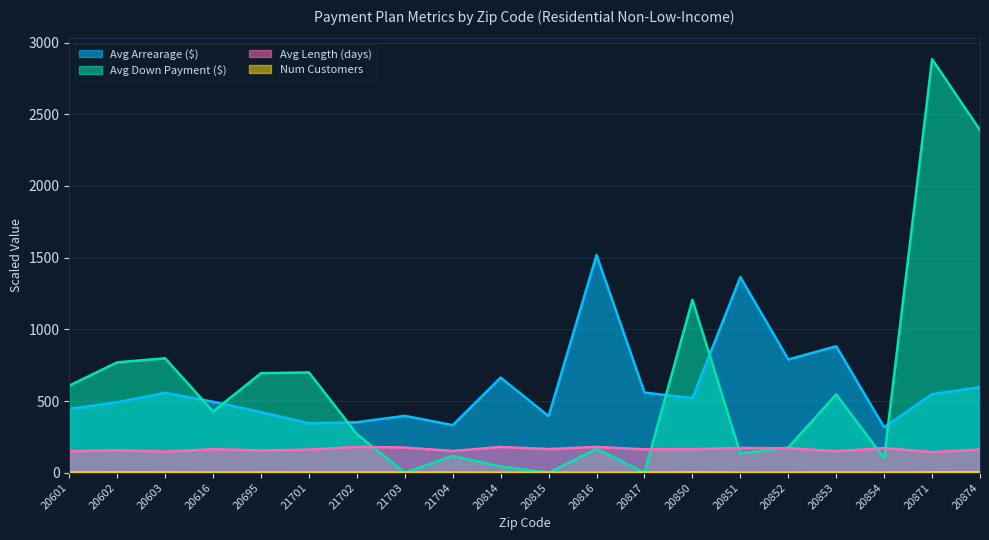

What are all the series names shown in the legend?

Avg Arrearage ($), Avg Down Payment ($), Avg Length (days), Num Customers